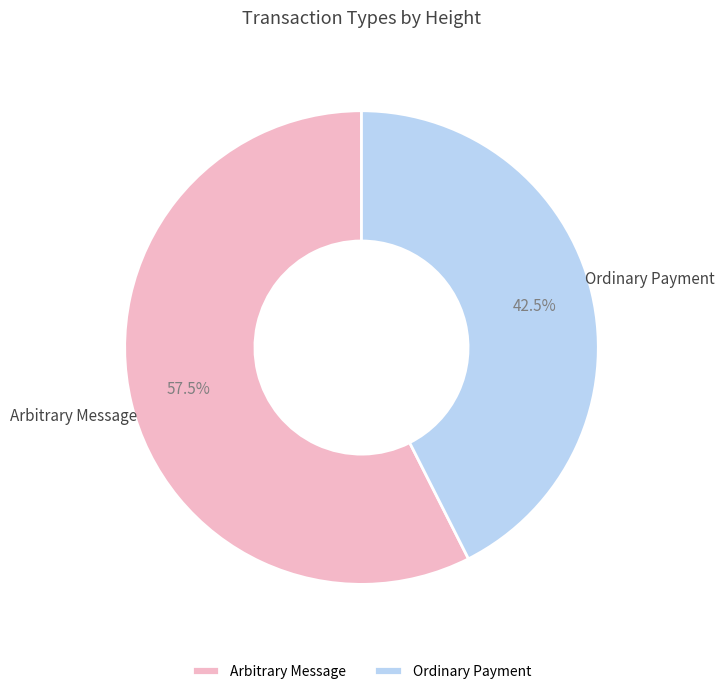

Is there any slice that represents more than half of the pie?

Yes